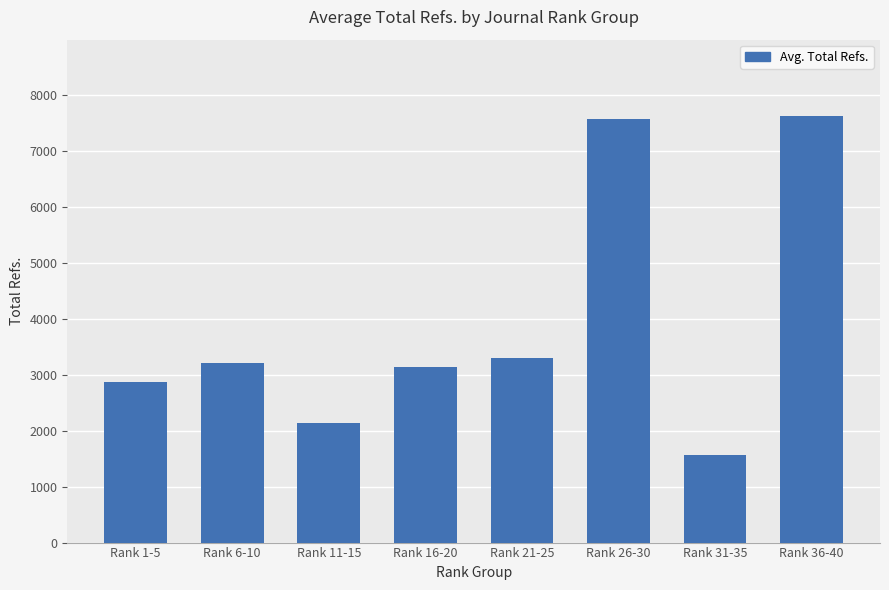

The chart shows a value of 4561.0 at Rank 1-5. True or false?

False